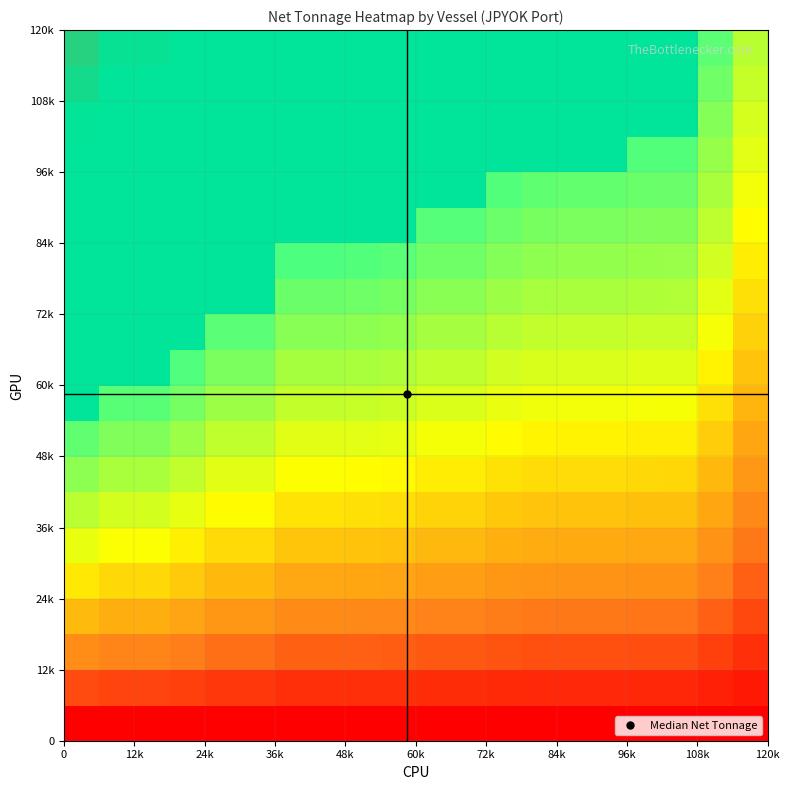

Reading left to right, transcribe all the data shown in this chart.

48047	42442	48047	38989	38989	35494	66967	66374	66967	68253	68520	60300	56693	54884	60300	54884	64192	55670	111423	83512